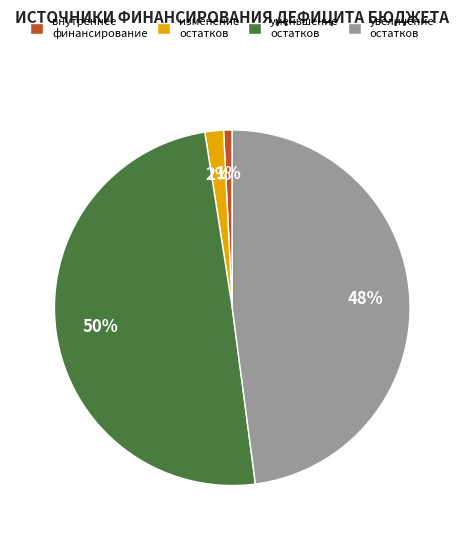

Count the number of slices in the pie.

4